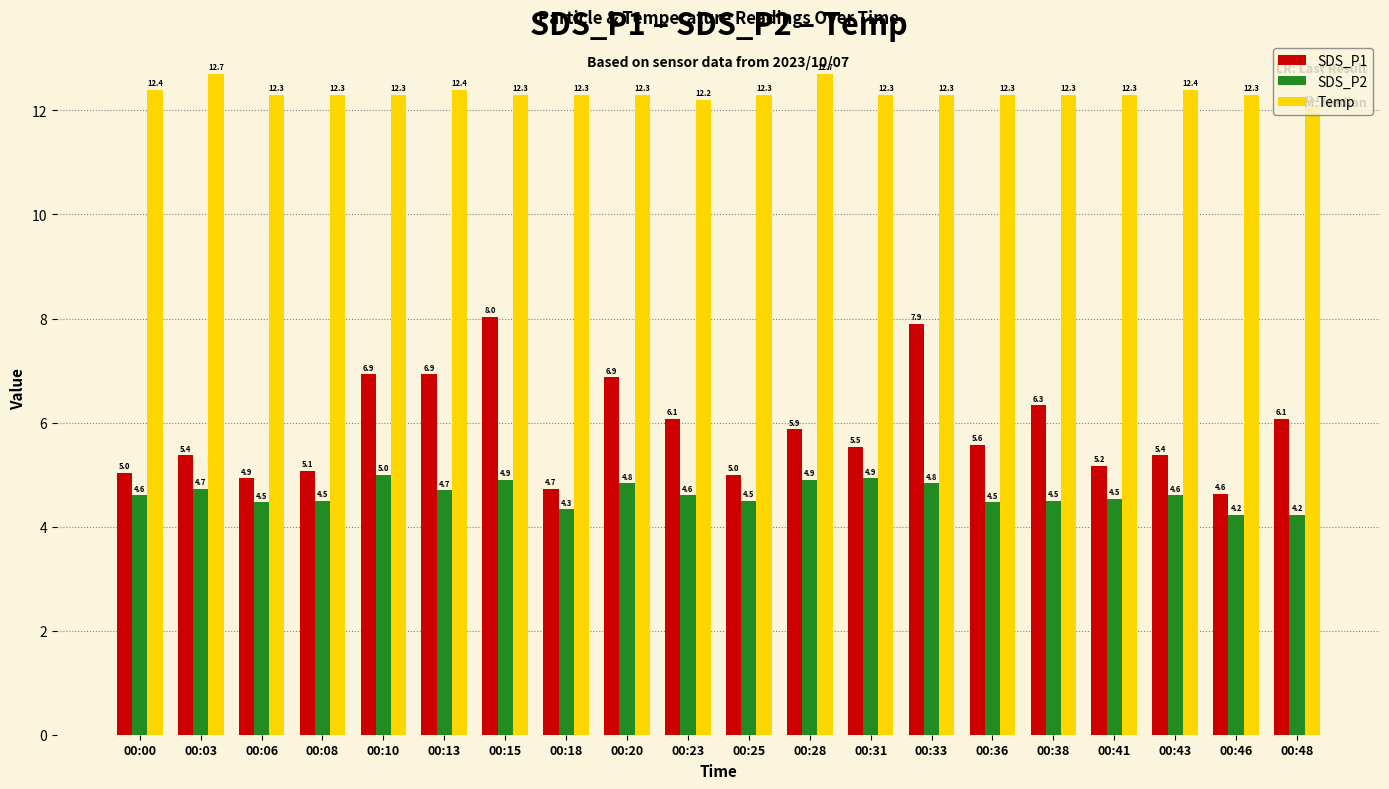

List the series in order of their overall mean, lowest first.

SDS_P2, SDS_P1, Temp